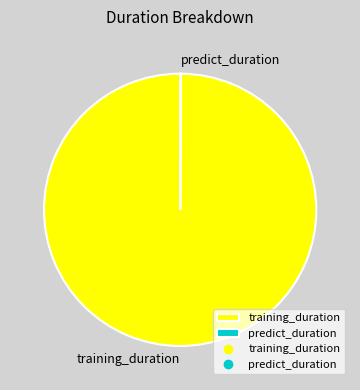

The training_duration slice represents 93% of the pie. True or false?

False